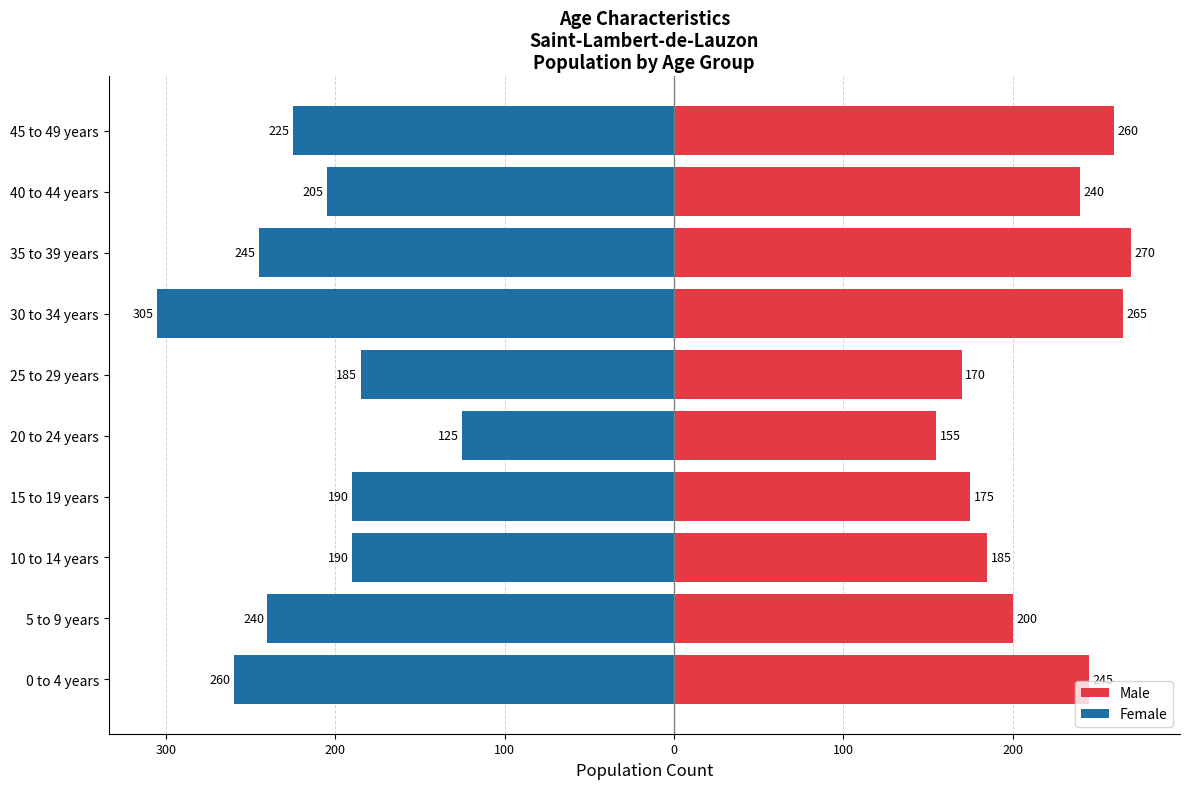

How many data points does each series have?

10